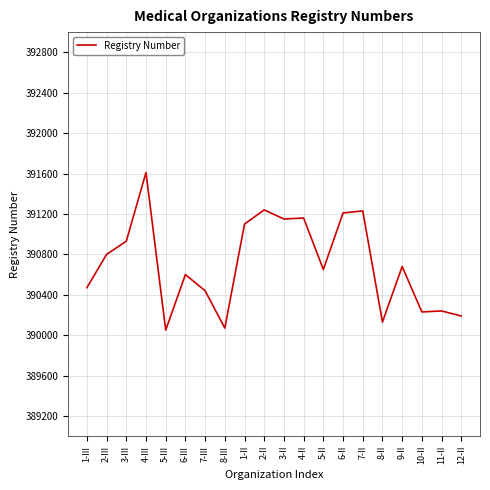

Approximately how many times larger is the value at 2-II compared to 1-III?

1.0